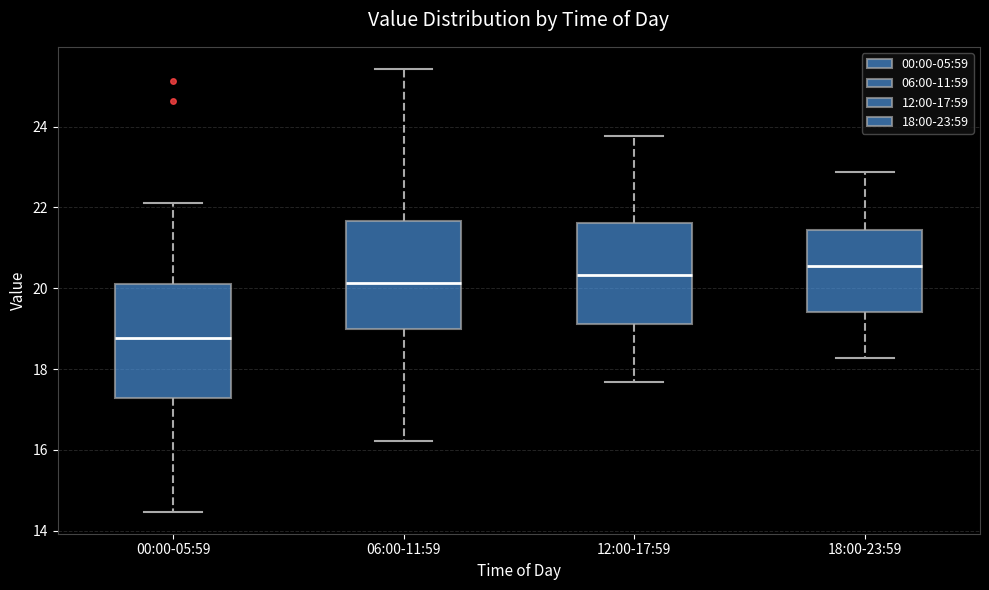

Reading left to right, transcribe this box plot: for each box, give where its median line is, the range the box spans, and where its two whiskers end, as read against the y-axis. The values are not printed on the chart, so give them approximately, as read against the axis.

00:00-05:59: median 18.8, box 17.2 to 20.2, whiskers 14.4 to 22.2
06:00-11:59: median 20.2, box 19.0 to 21.6, whiskers 16.2 to 25.4
12:00-17:59: median 20.4, box 19.2 to 21.6, whiskers 17.6 to 23.8
18:00-23:59: median 20.6, box 19.4 to 21.4, whiskers 18.2 to 22.8